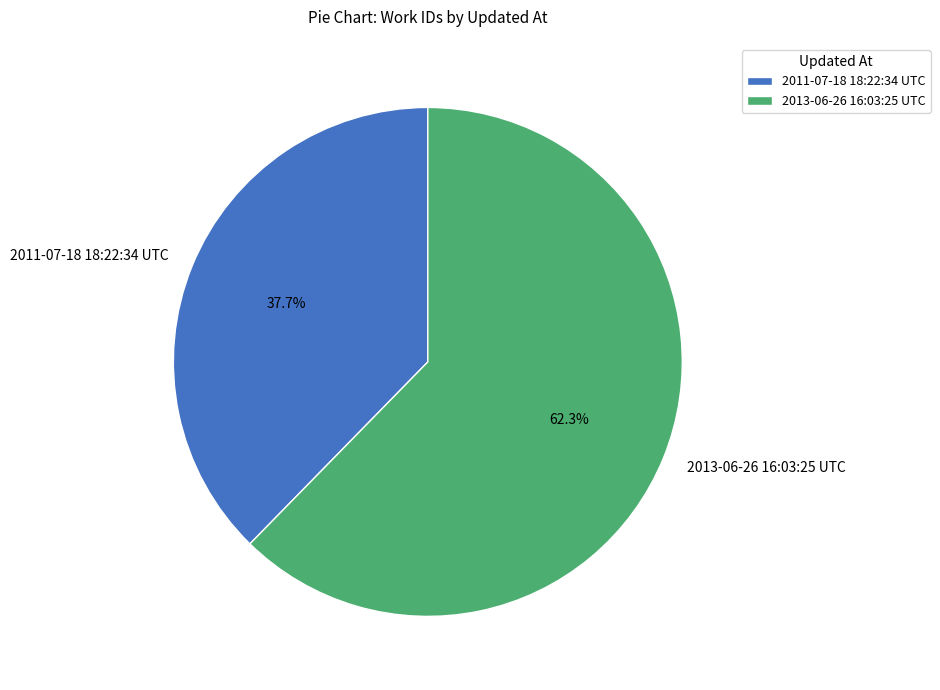

To the nearest percent, what percentage of the pie is 2013-06-26 16:03:25 UTC?

62%